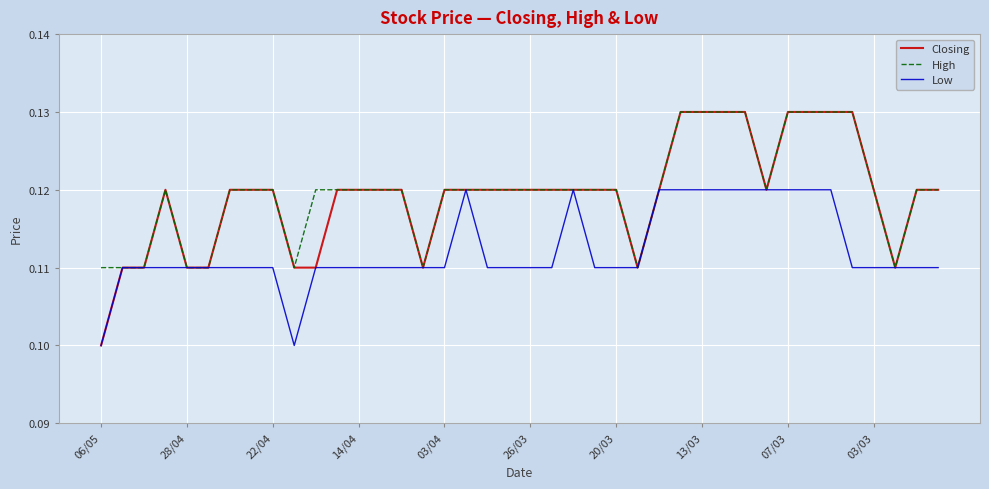

Which series has the largest range (max minus min)?

Closing